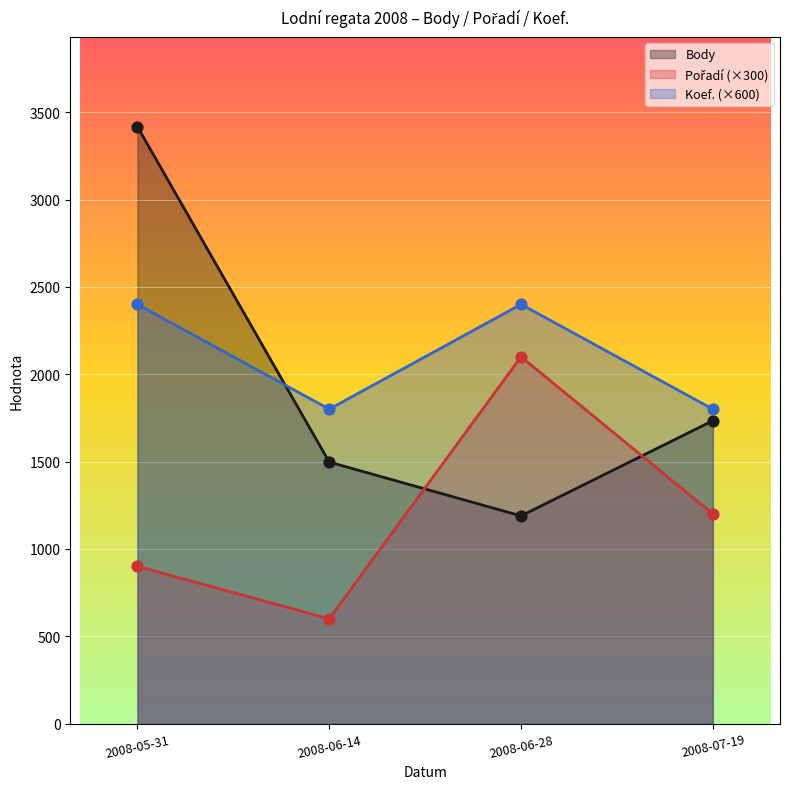

What is the total value across all series at 2008-06-28?

5689